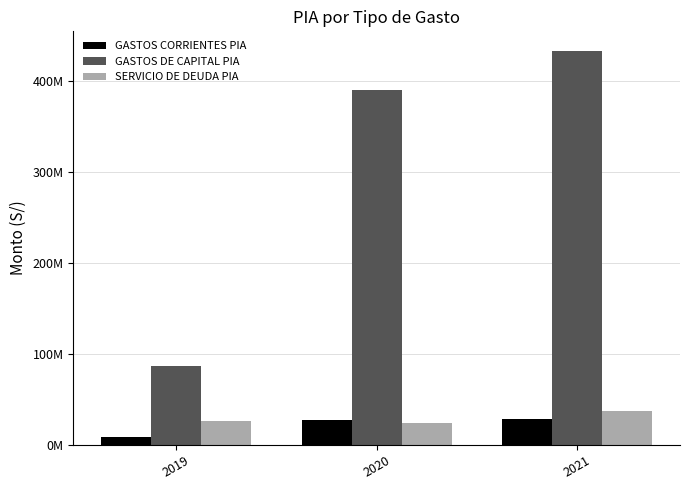

What is the maximum value shown in the chart?

433115582